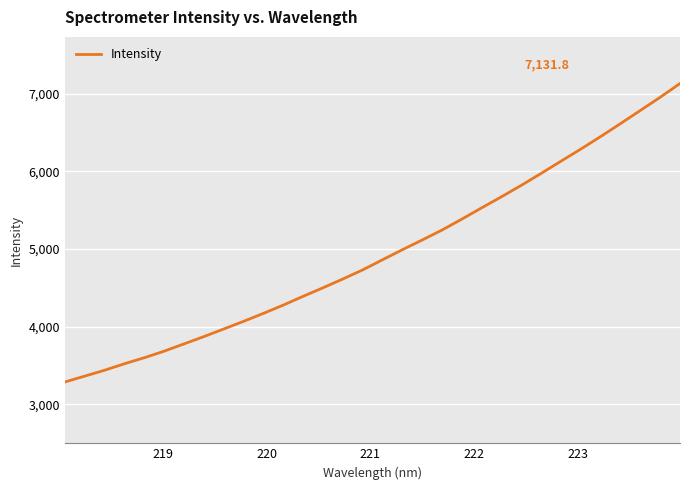

What is the greatest value displayed?

7131.8